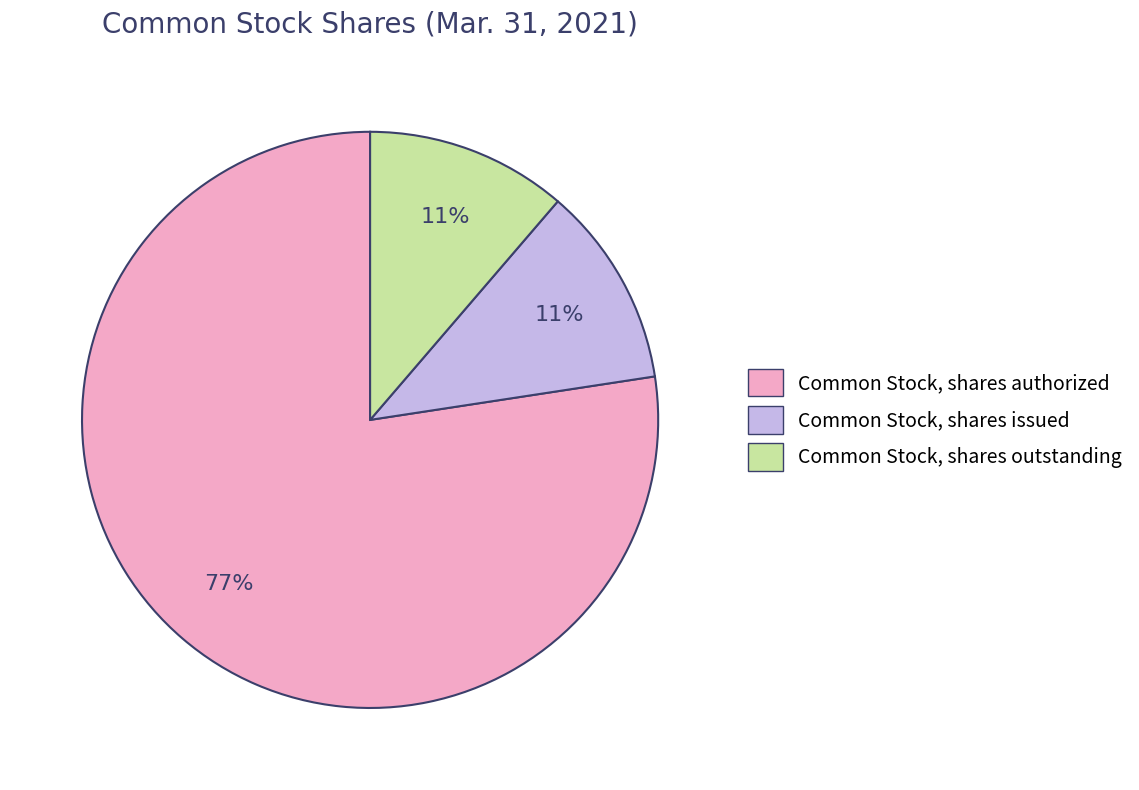

Do Common Stock, shares authorized and Common Stock, shares issued together represent more than half of the pie?

Yes